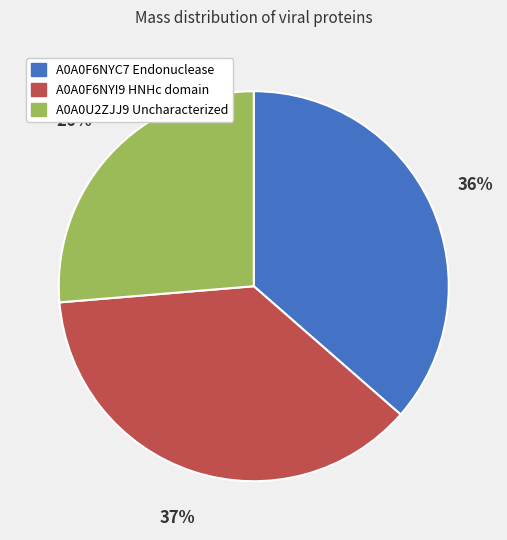

To the nearest percent, what is the average slice percentage?

33%